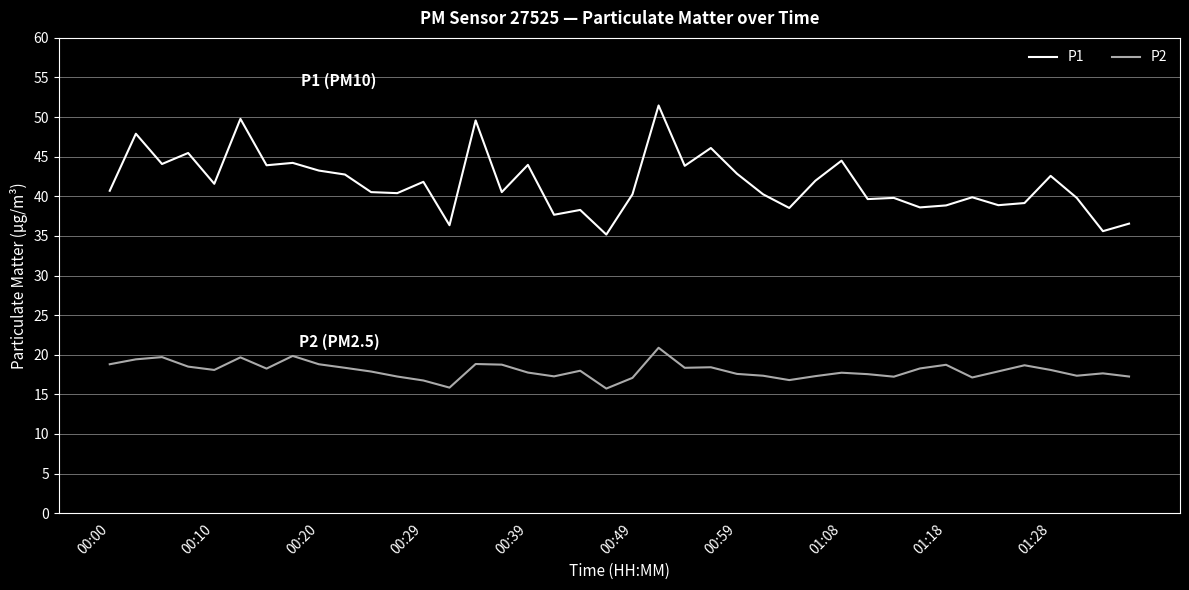

Rank the series by their maximum value, from lowest to highest.

P2, P1